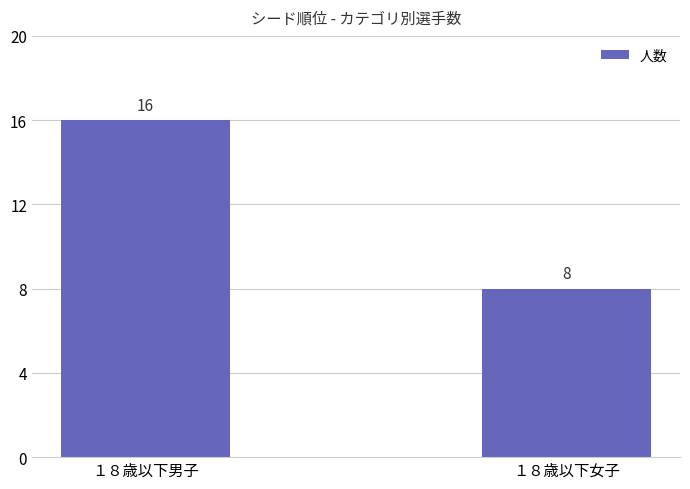

Rank the categories by value from lowest to highest.

１８歳以下女子, １８歳以下男子